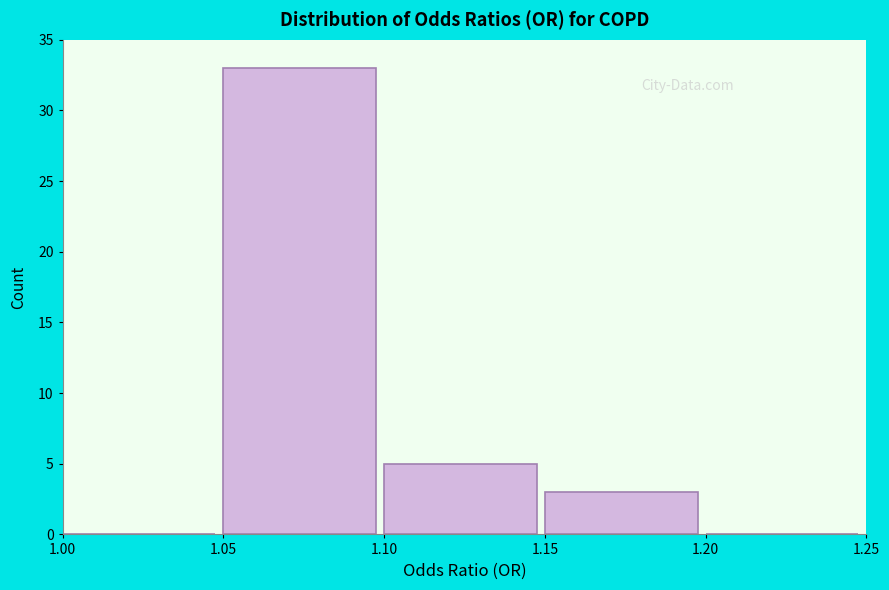

Over which range of the x-axis is the bar tallest?

1.05 to 1.10